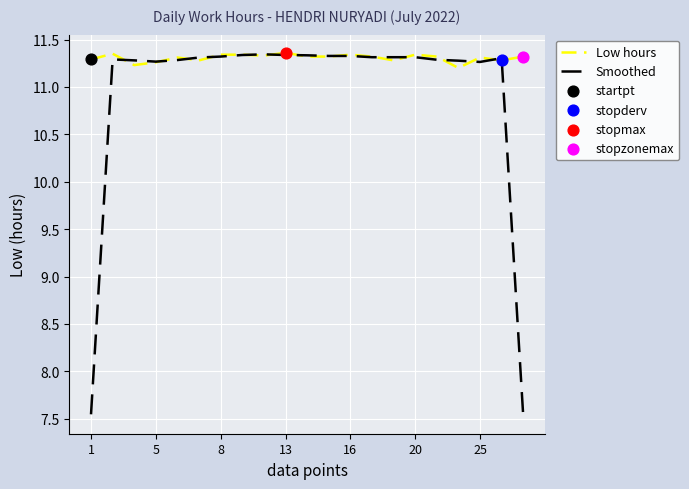

At how many categories does at least one series exceed 11?

21